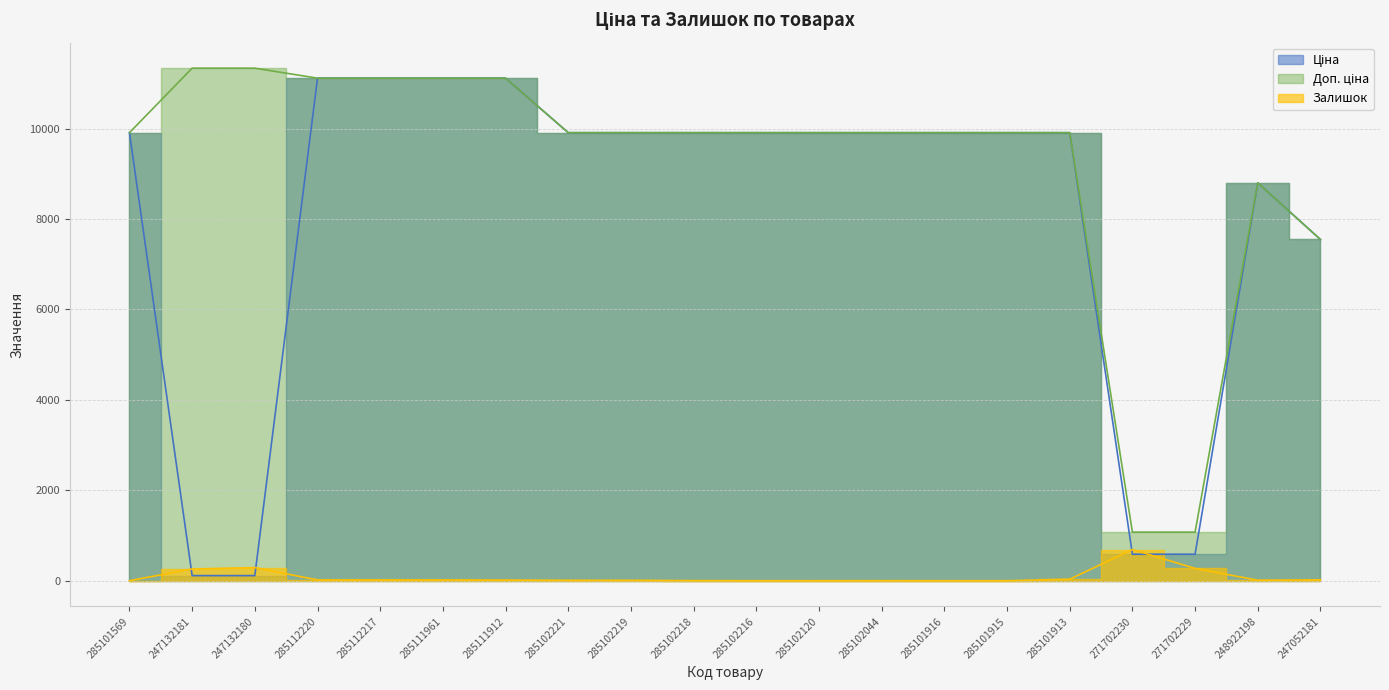

What is the spread (max minus min) of values at 247132180?

11220.7